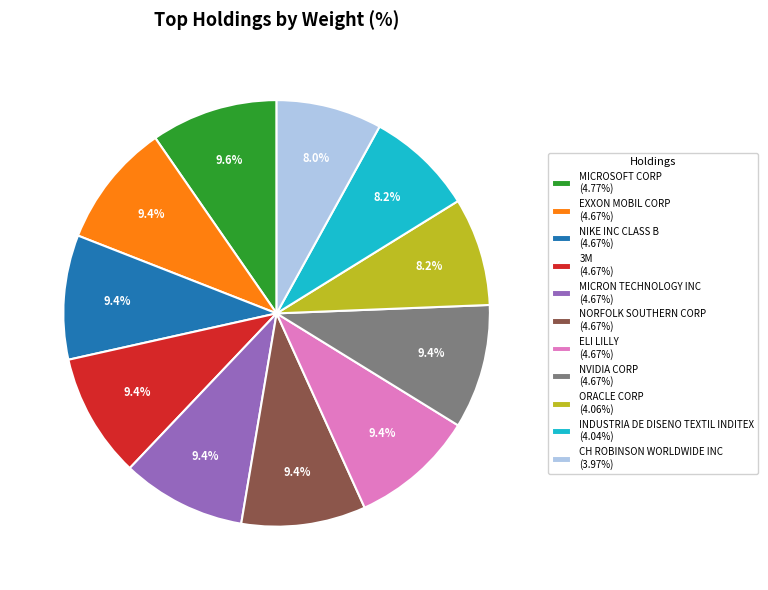

The MICRON TECHNOLOGY INC slice represents 1% of the pie. True or false?

False